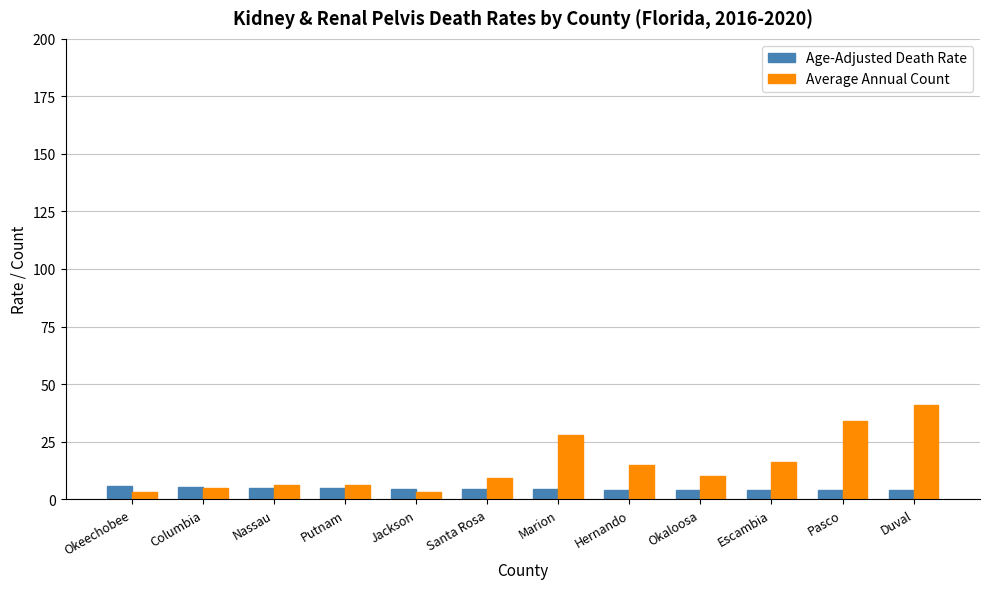

The value of Average Annual Count at Duval is 41.0. True or false?

True